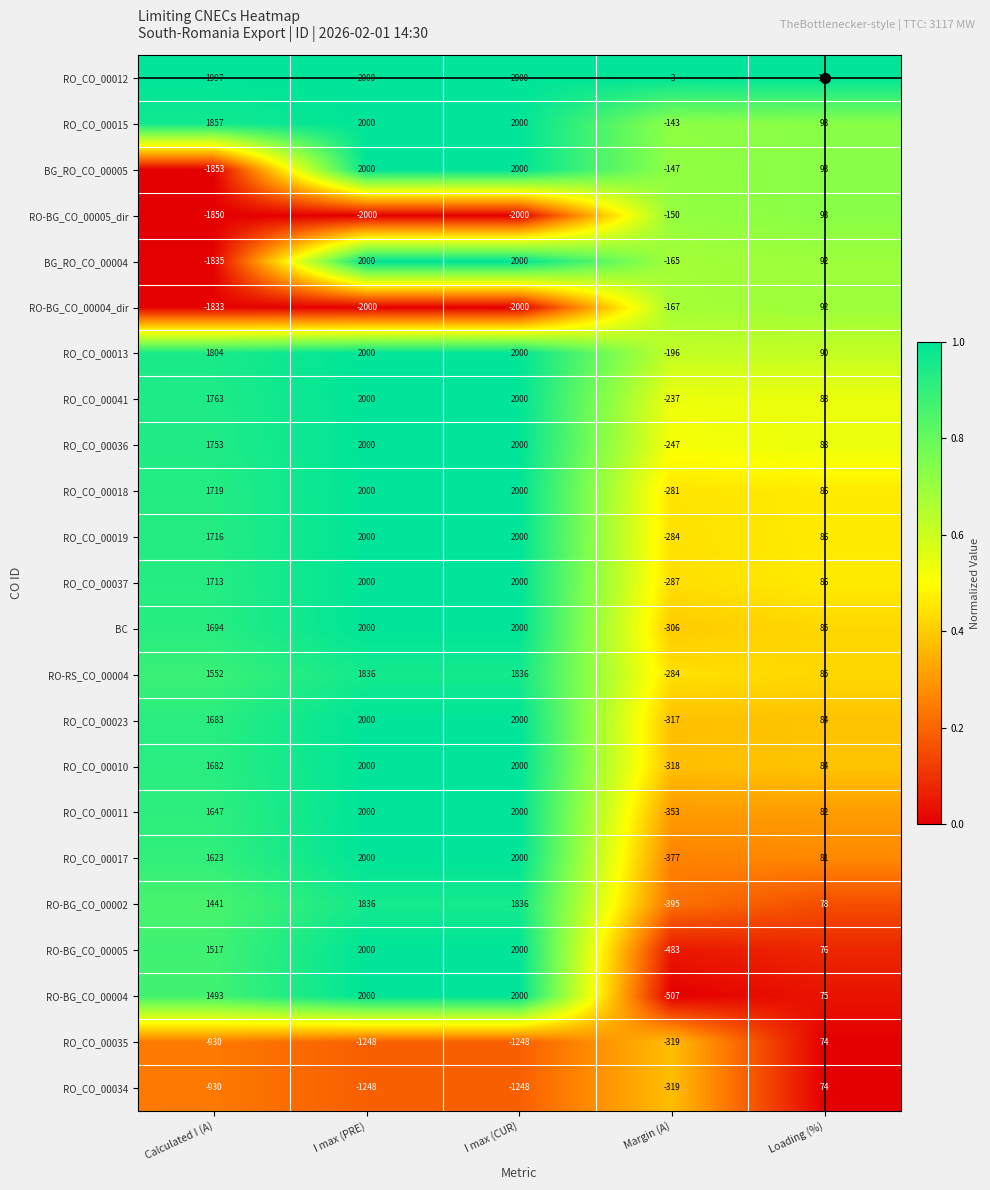

At how many categories does at least one series exceed 0?

4